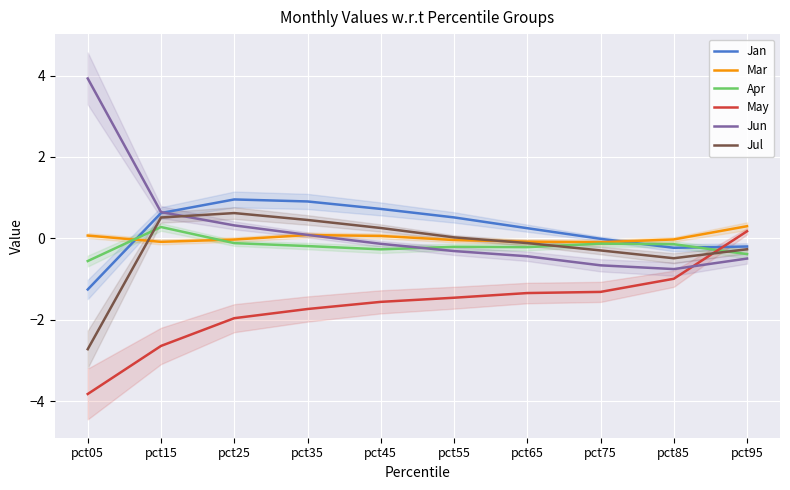

True or false: Mar and May cross at least once.

False